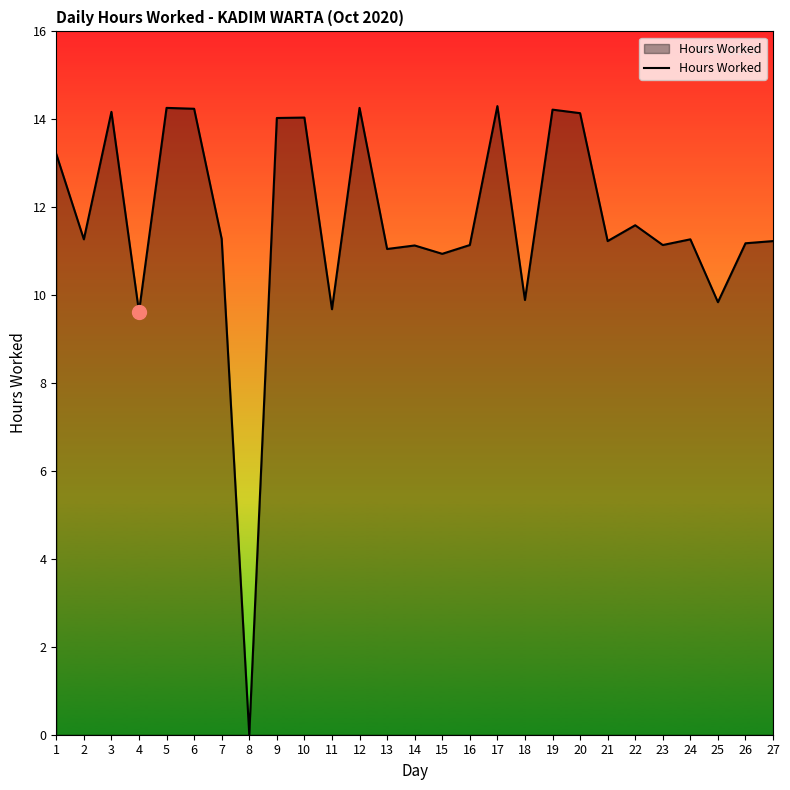

Where is the first local maximum?

3